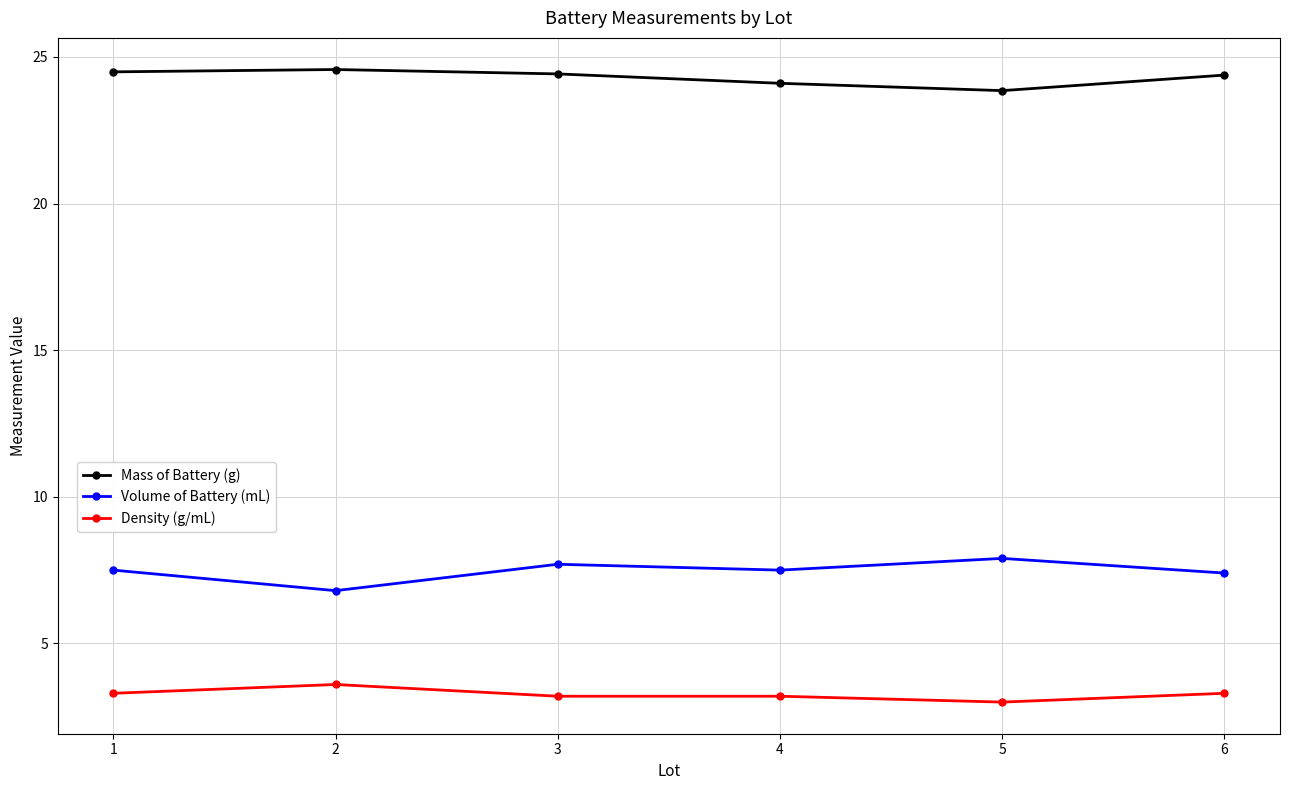

What is the value of the Mass of Battery (g) point at the 4th from the left?

24.1